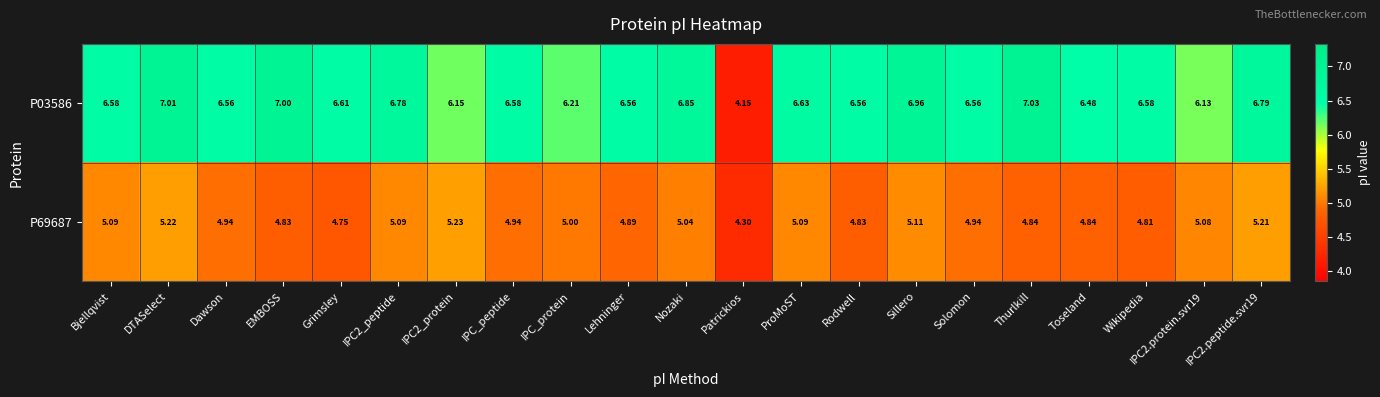

How many data points does each series have?

21